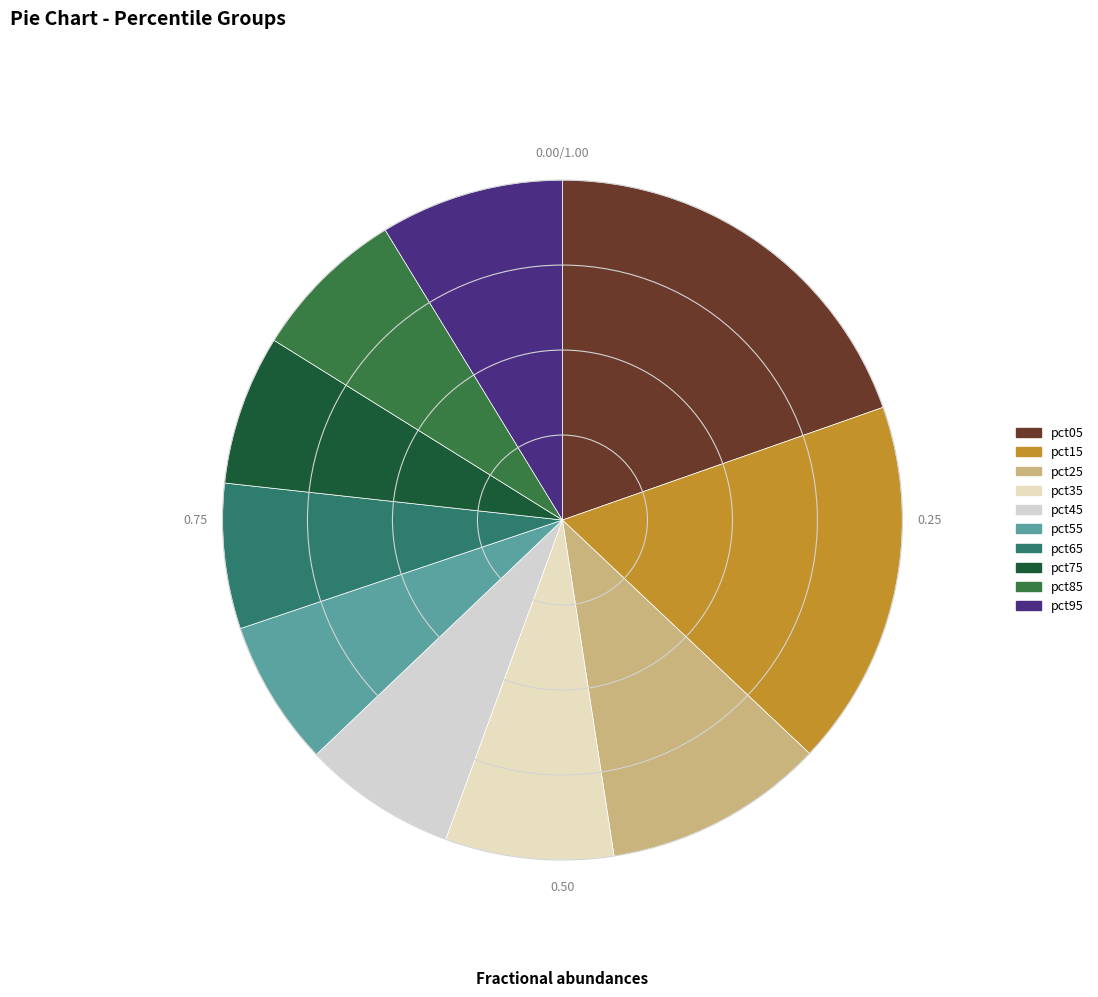

Is it true that pct85 is 7% of the pie?

True